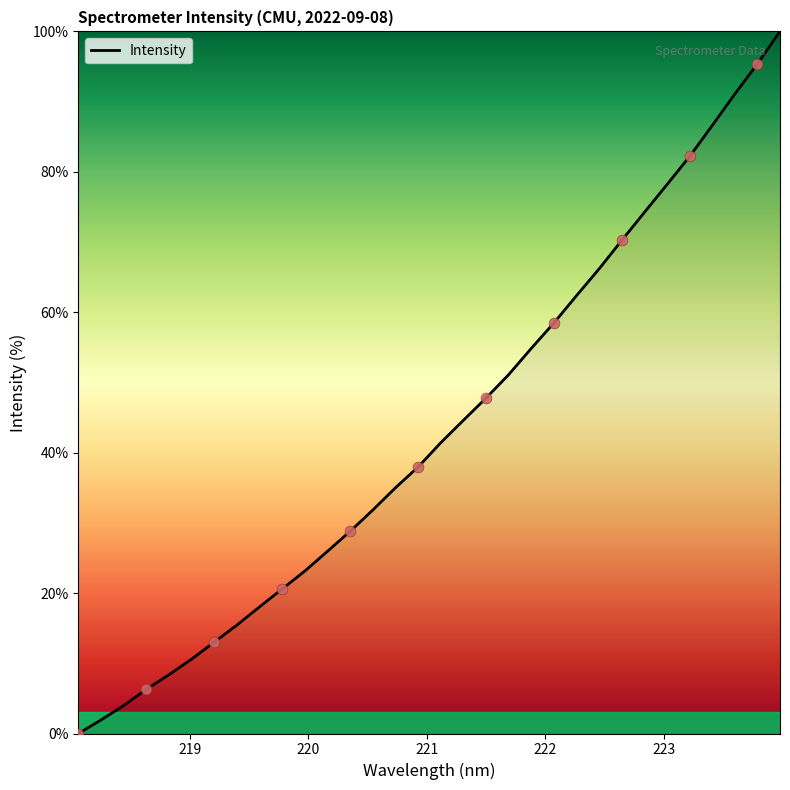

What is the maximum value shown in the chart?

100.0